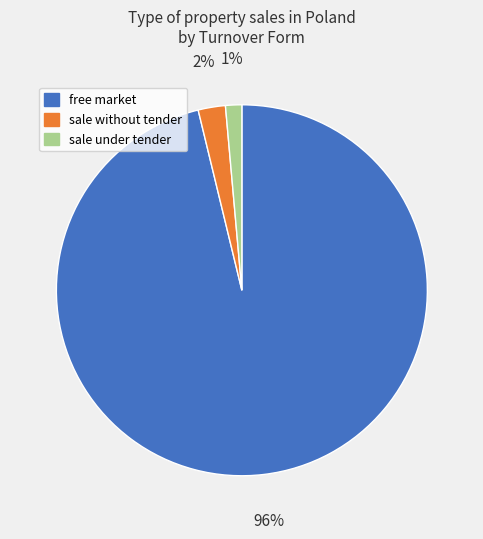

Do sale under tender and sale without tender together represent more than half of the pie?

No